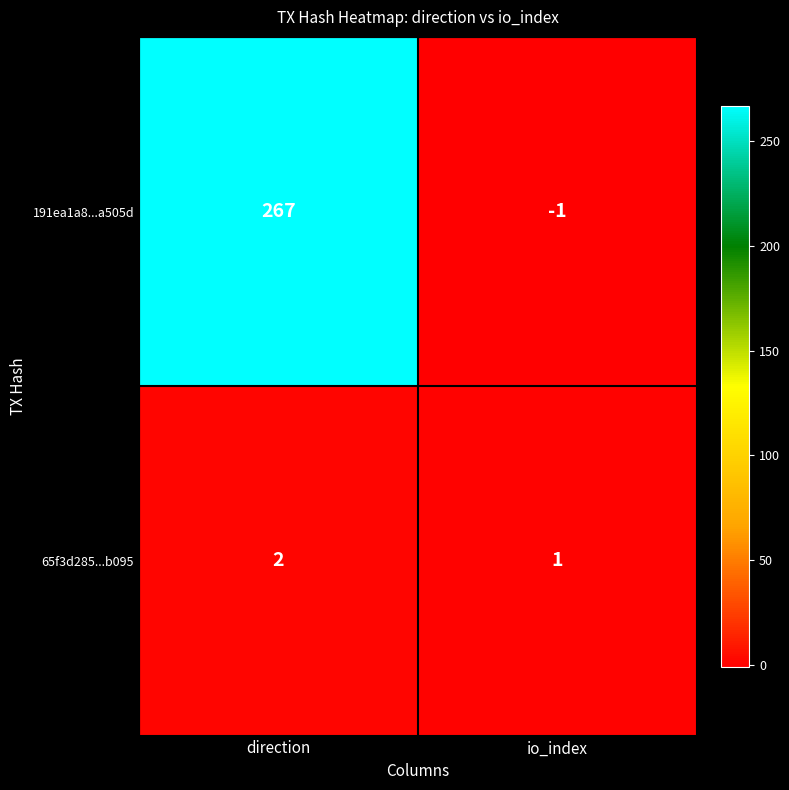

True or false: 191ea1a8...a505d has a value of 0 at io_index.

False